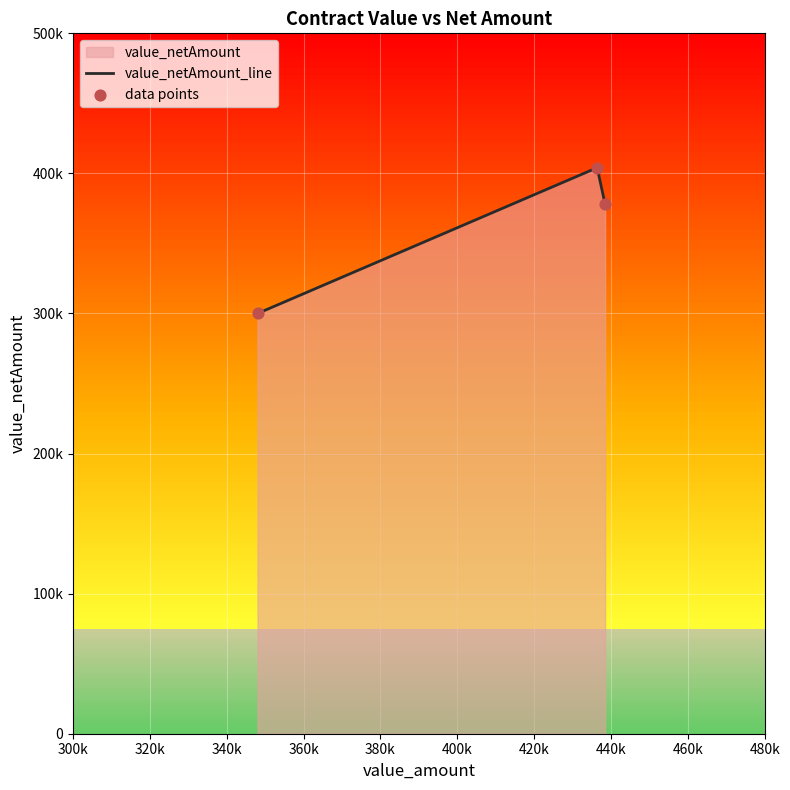

Which series has the largest total across all categories?

value_netAmount_line